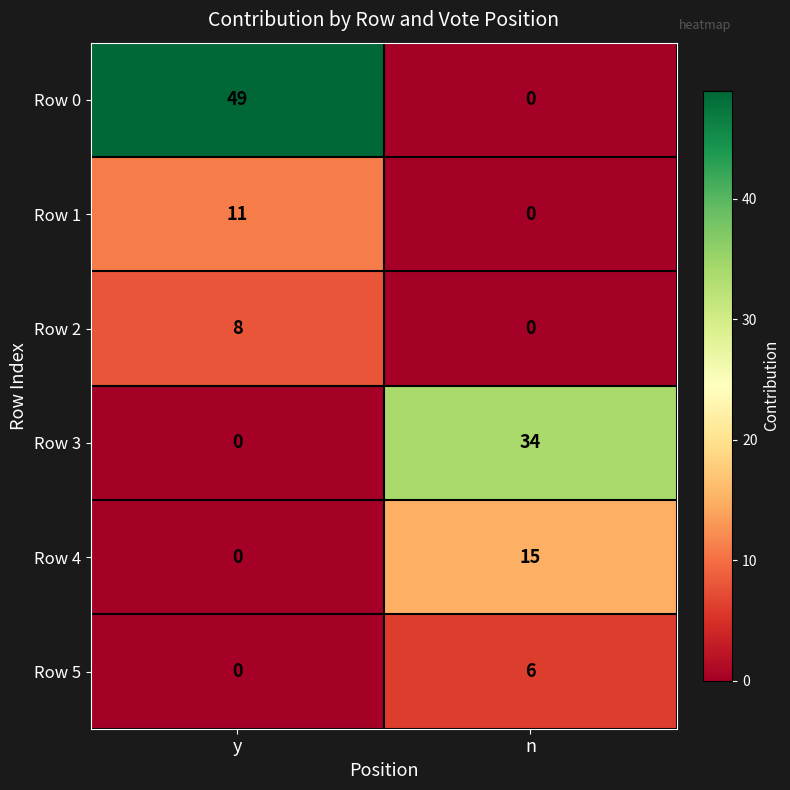

Rank the series by their maximum value, from lowest to highest.

Row 5, Row 2, Row 1, Row 4, Row 3, Row 0